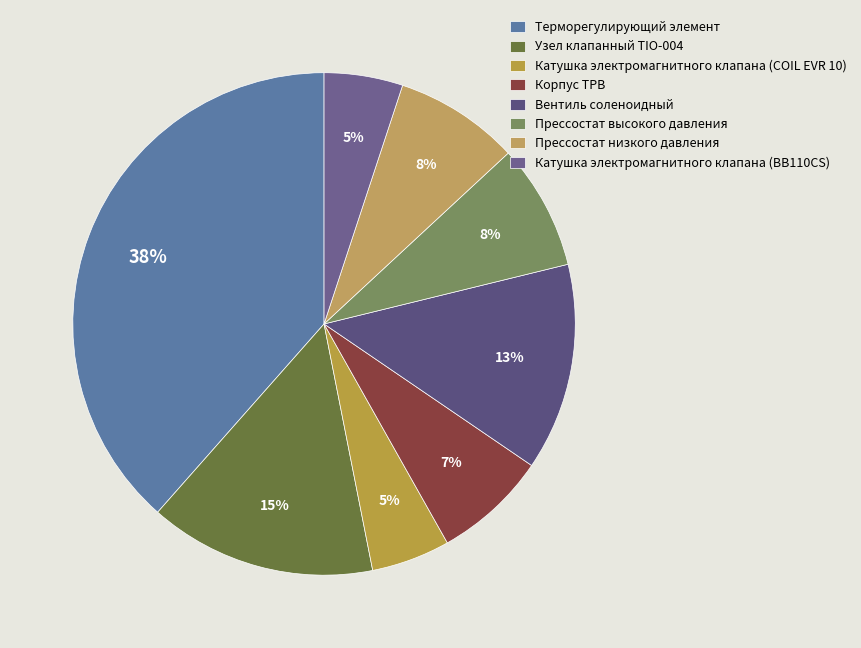

Combined, what portion of the pie is Корпус ТРВ and Катушка электромагнитного клапана (COIL EVR 10)?

12.4%